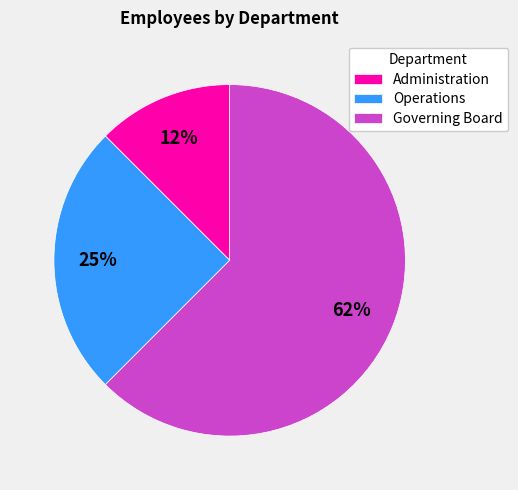

Between Governing Board and Administration, which is larger?

Governing Board